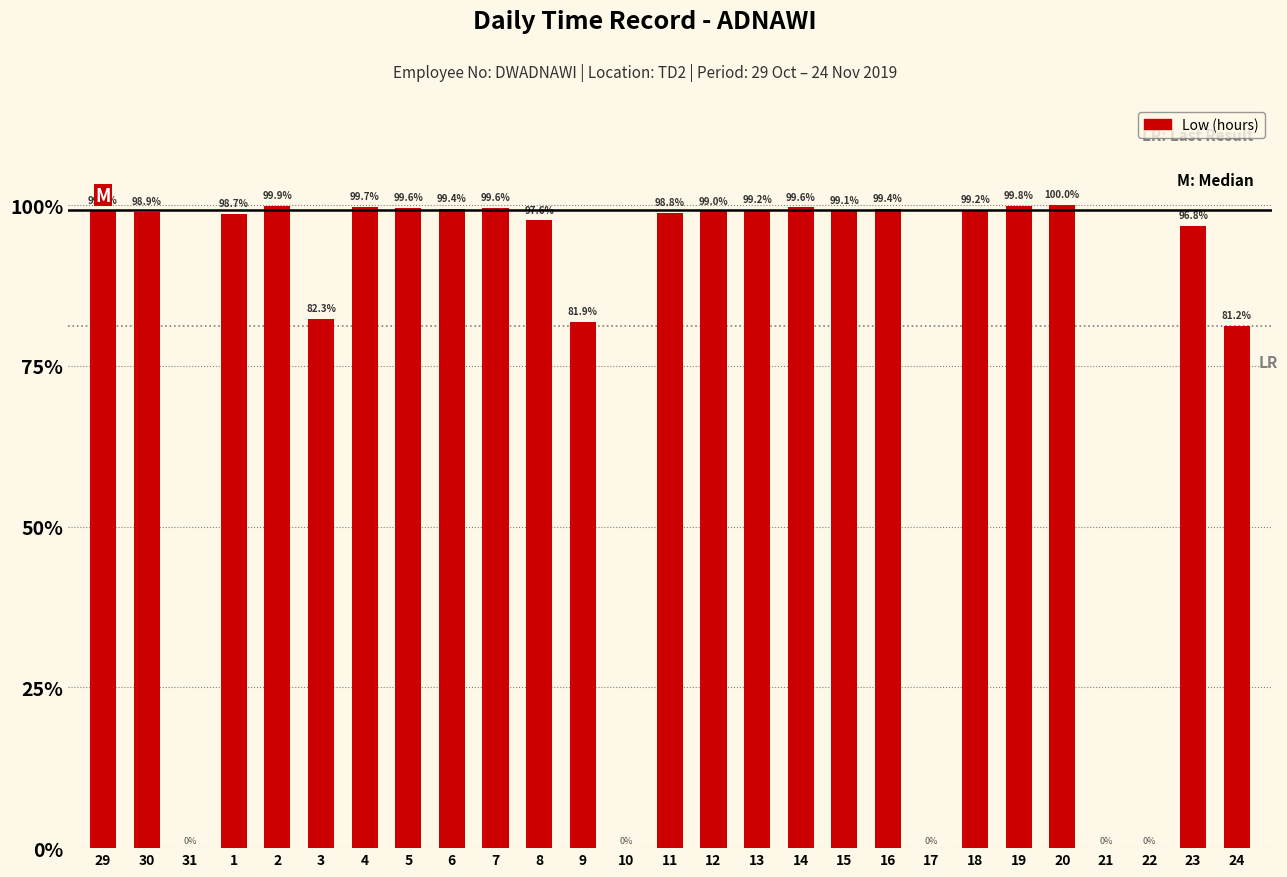

Are the bars horizontal?

No